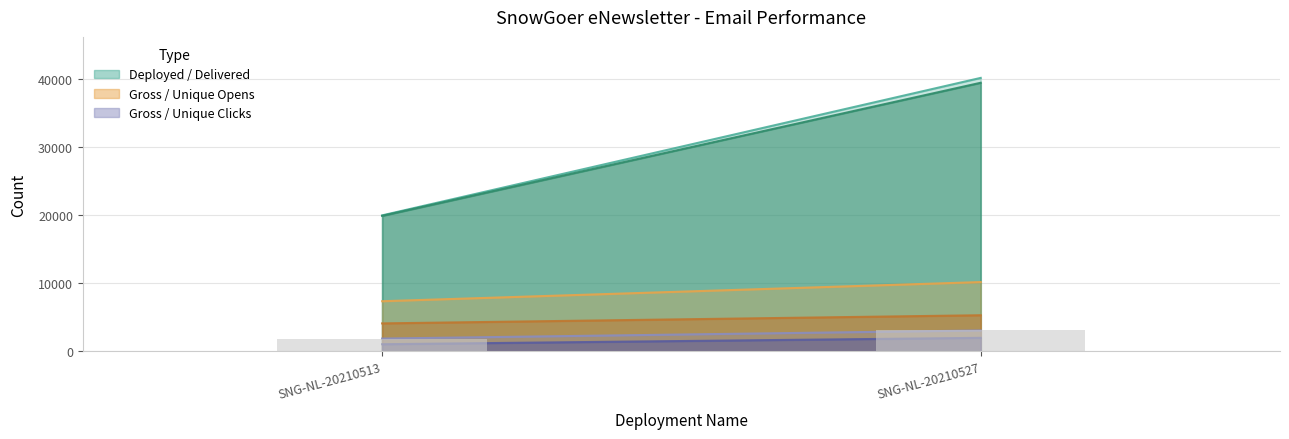

What is the change in value from SNG-NL-20210513 to SNG-NL-20210527?

+1192